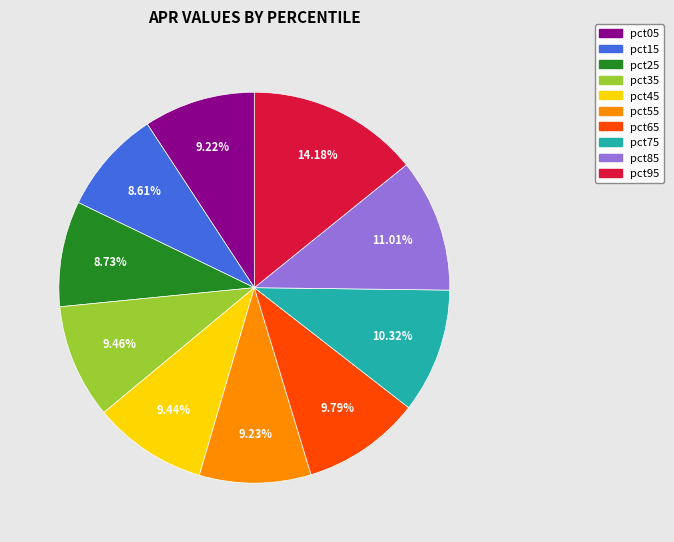

Which slice is the largest?

pct95